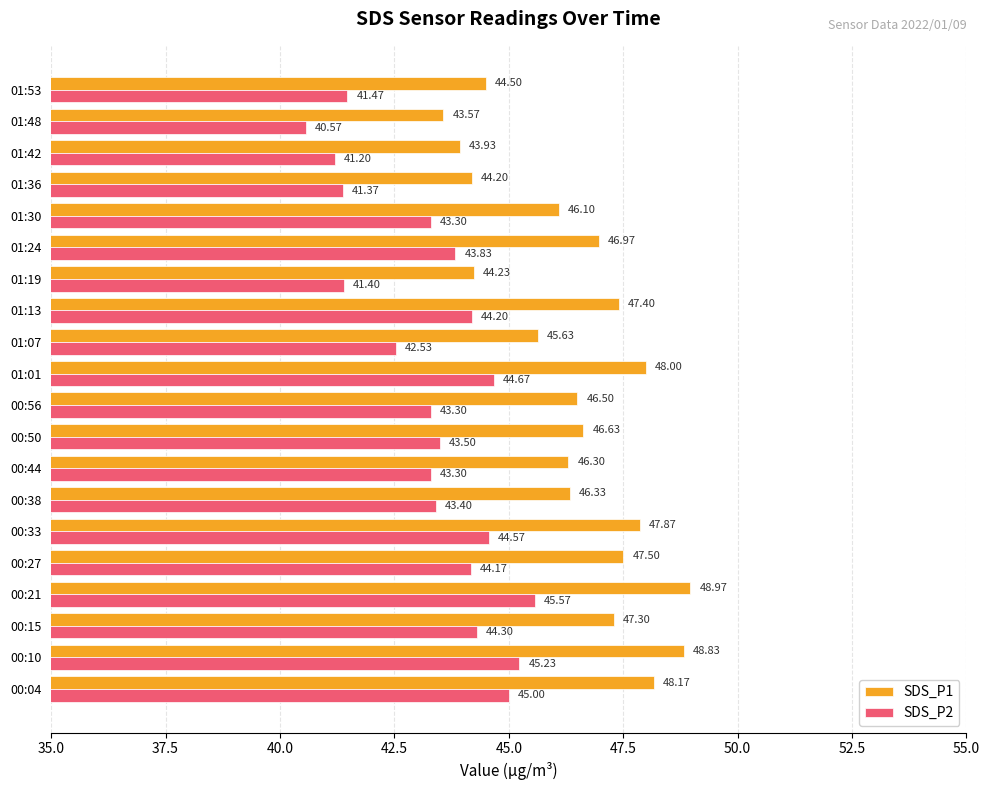

Which series has the largest range (max minus min)?

SDS_P1